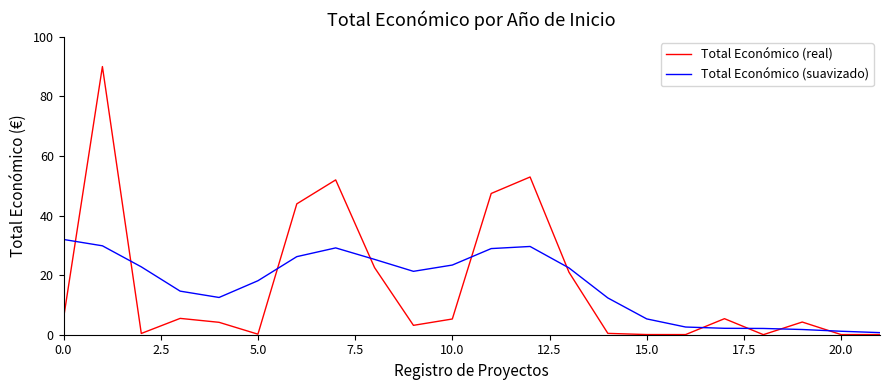

List the series in order of their peak value, lowest first.

Total Económico (suavizado), Total Económico (real)